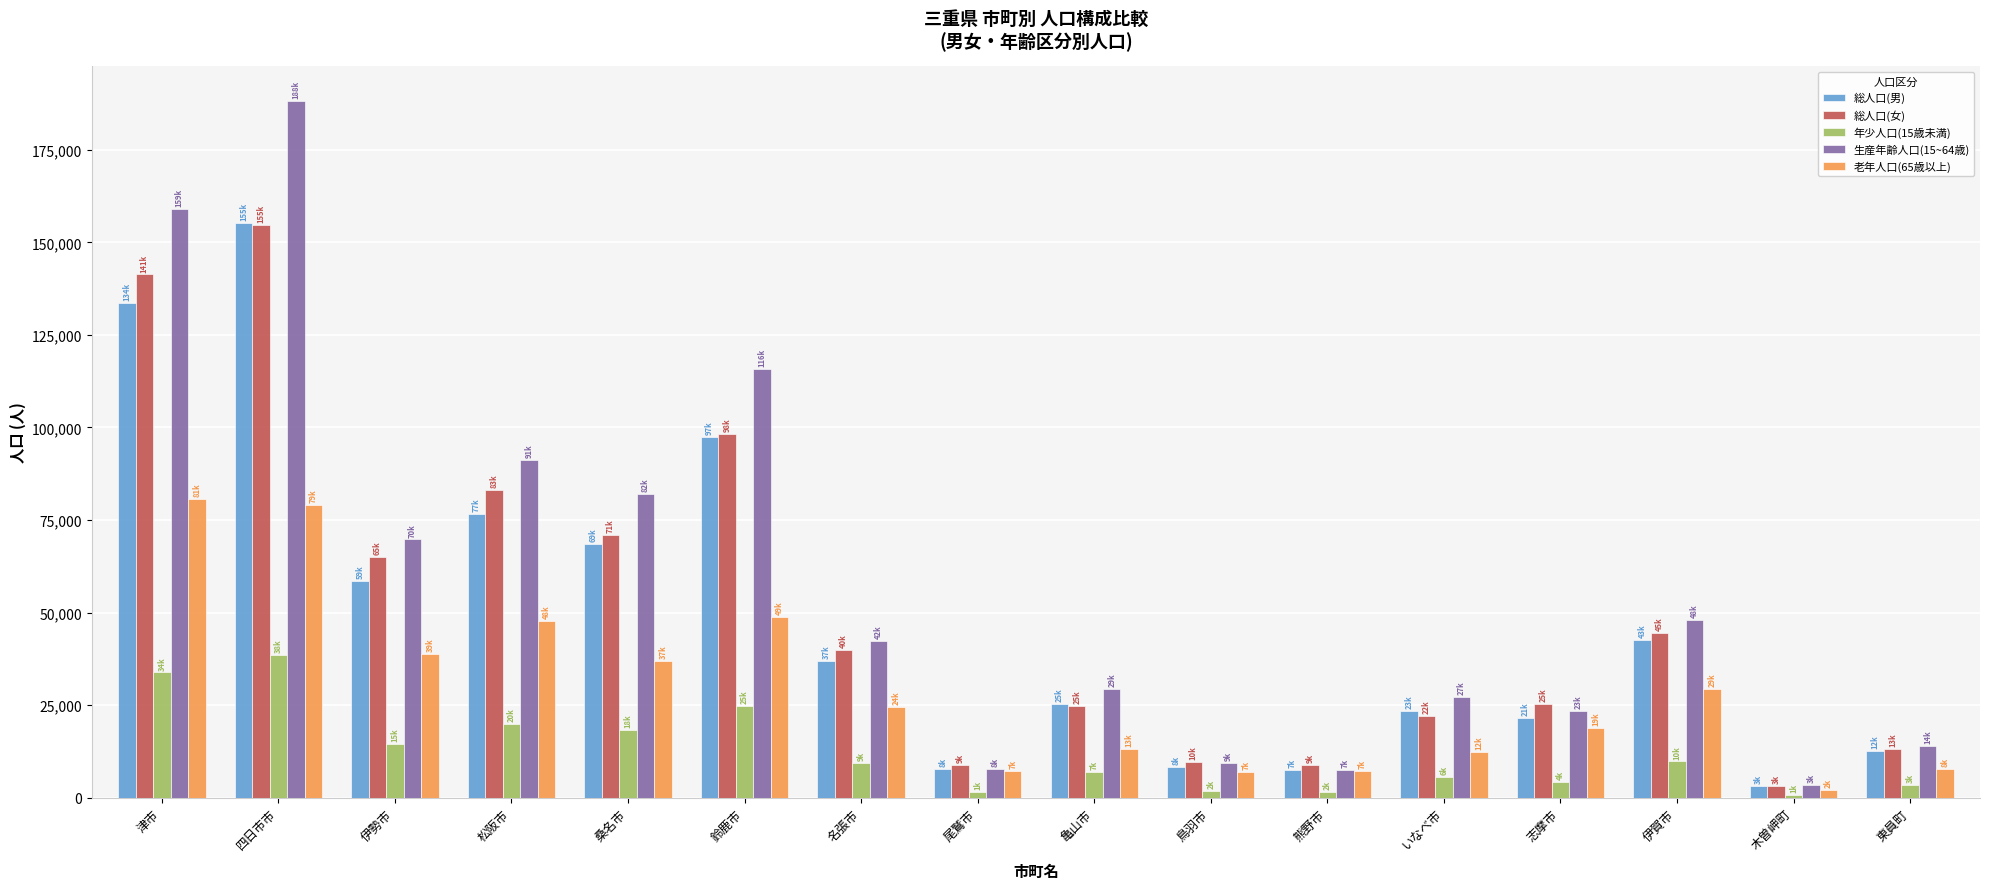

Between 鈴鹿市 and 尾鷲市, which series saw the biggest shift?

生産年齢人口(15~64歳)